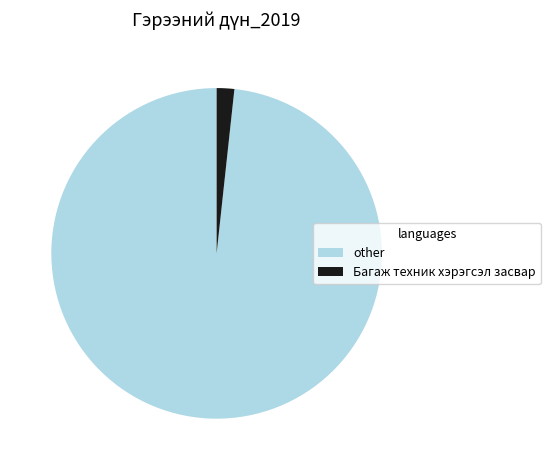

What is the largest slice in the pie chart?

other